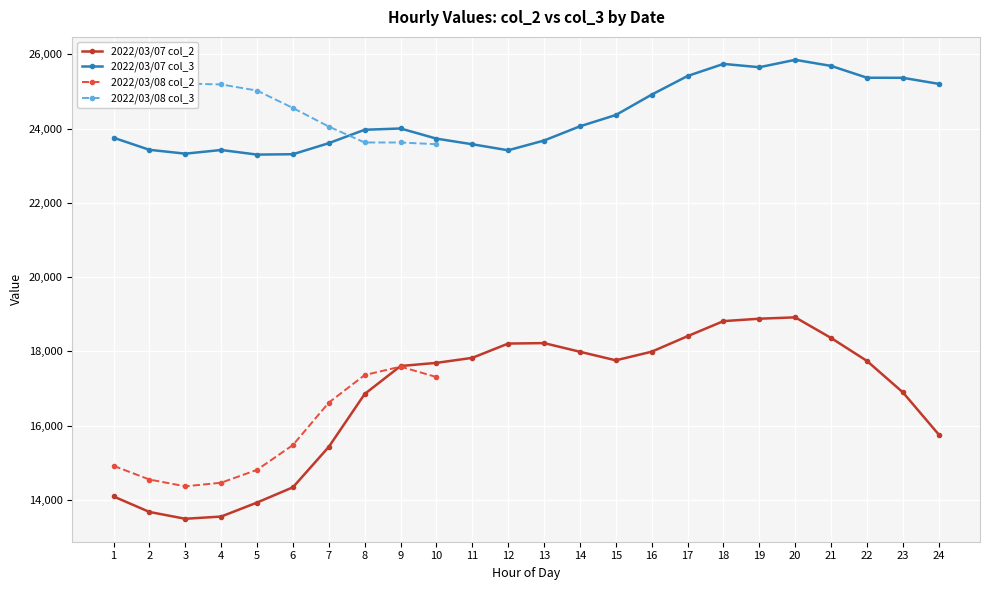

True or false: 2022/03/07 col_2 and 2022/03/07 col_3 intersect in this chart.

False